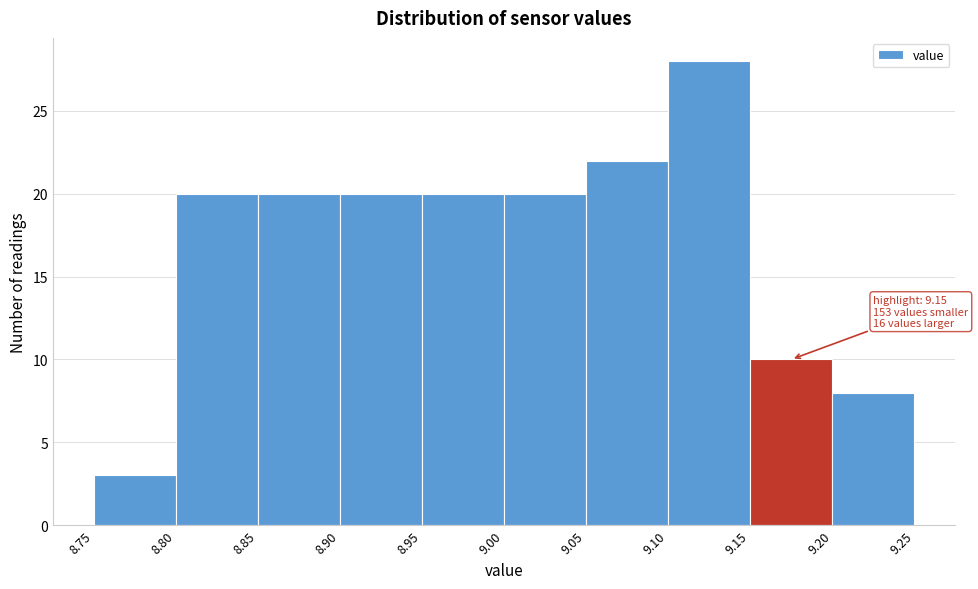

Over which range of the x-axis is the bar tallest?

9.10 to 9.15